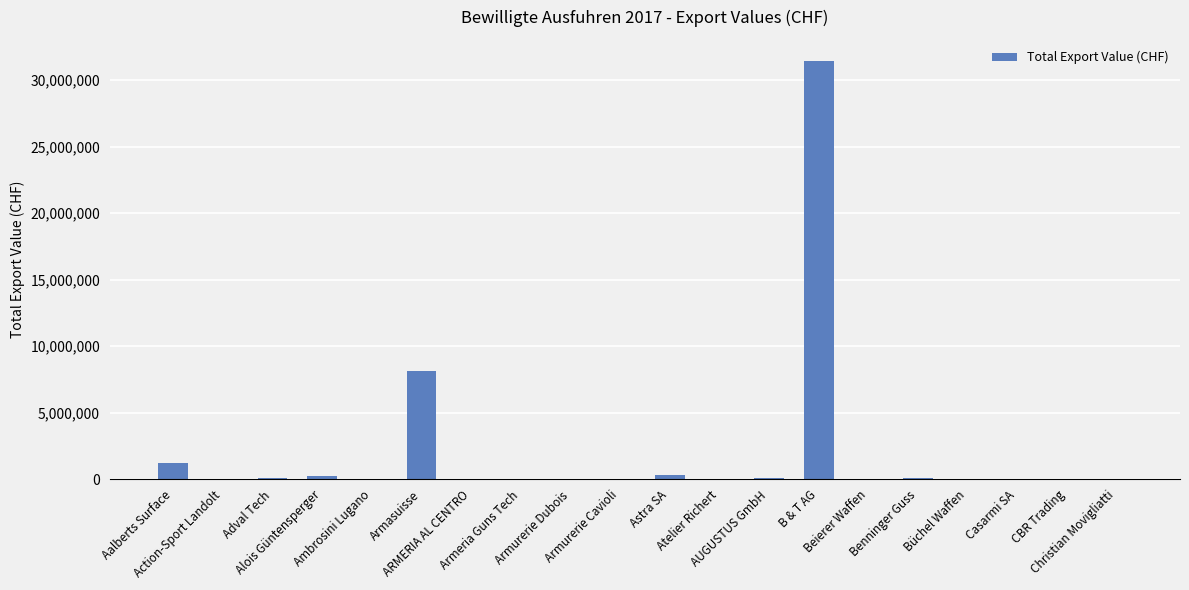

Reading left to right, list all the values displayed in this chart.

1245654	11545	105010	200000	3200	8108273	31420	1940	1200	1200	316849	10566	57432	31447530	46969	92028	19975	20010	1125	7000